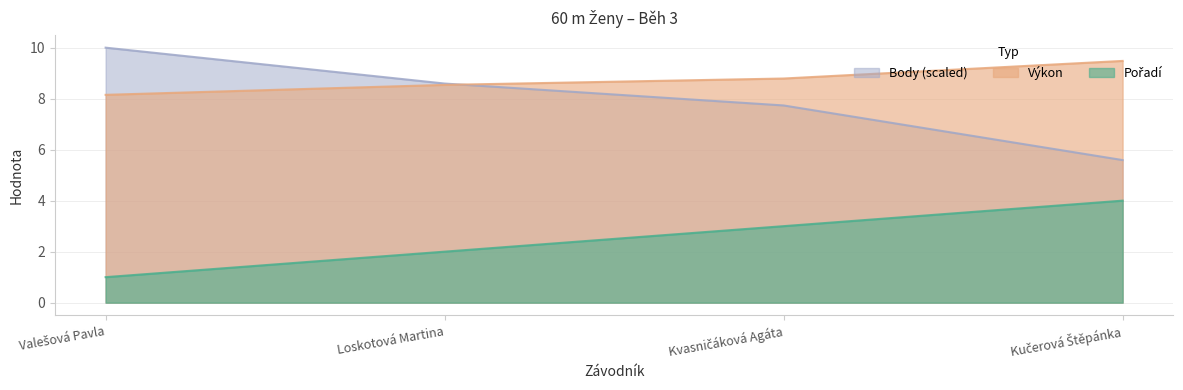

What is the average value of the Body series?

8.0